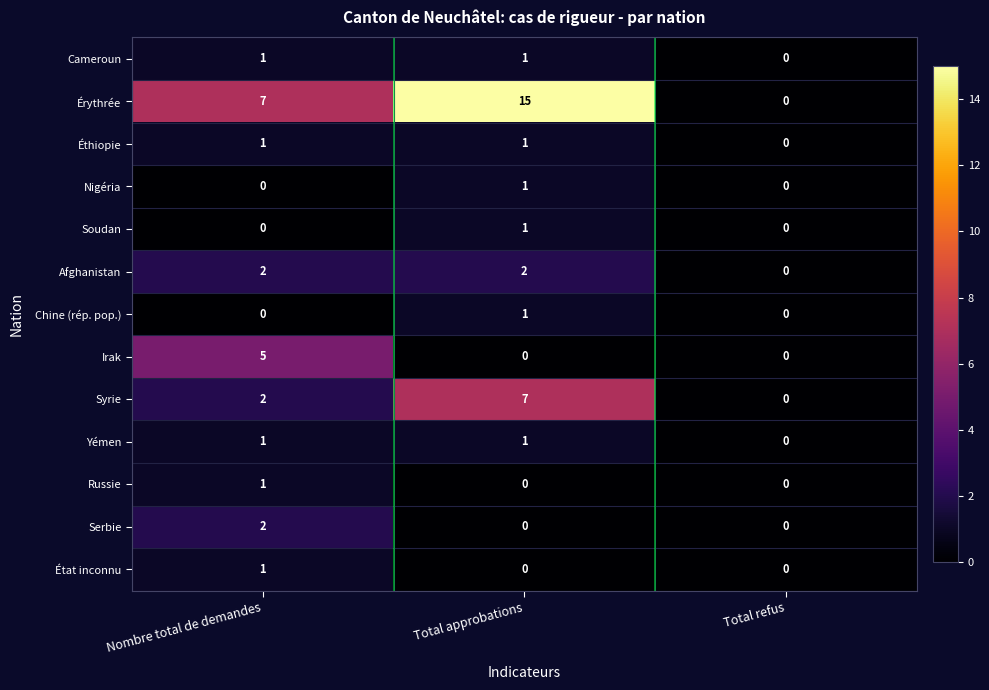

True or false: État inconnu has a value of 0 at Total refus.

True